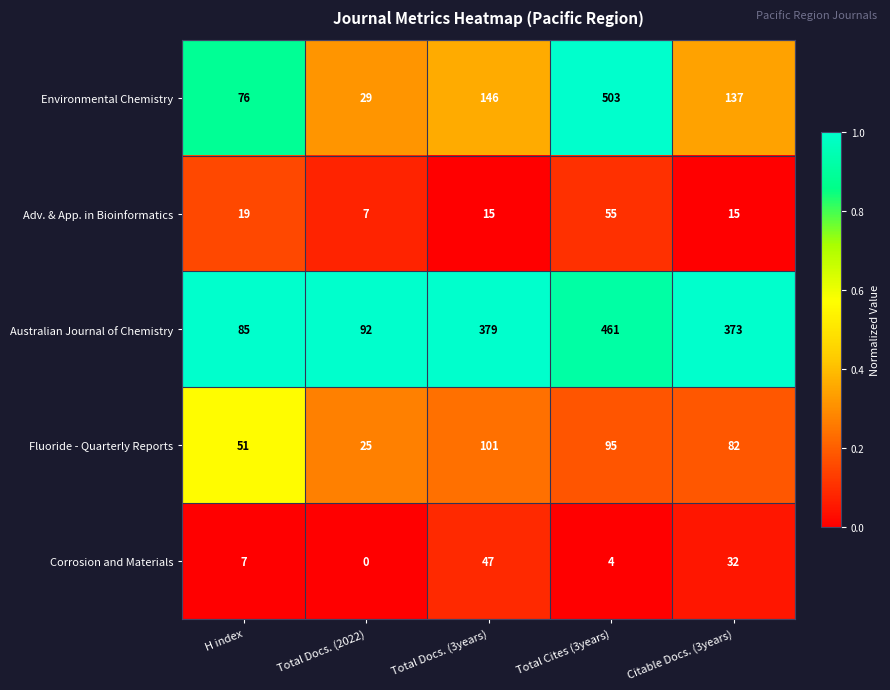

Which series has the largest range (max minus min)?

Environmental Chemistry